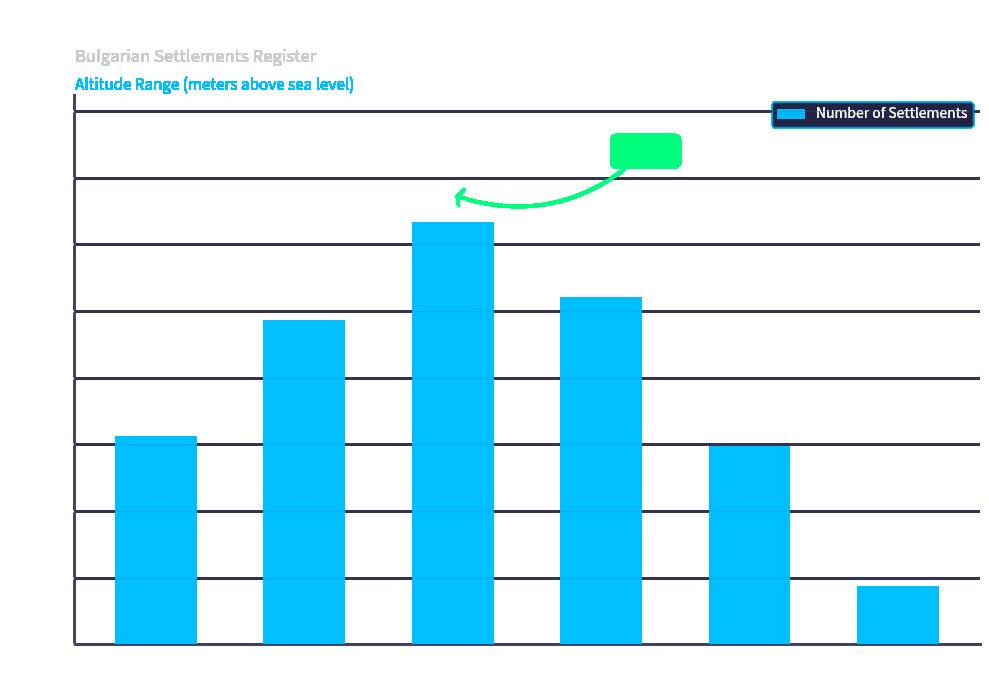

The value at 300-499 m is 205. True or false?

False